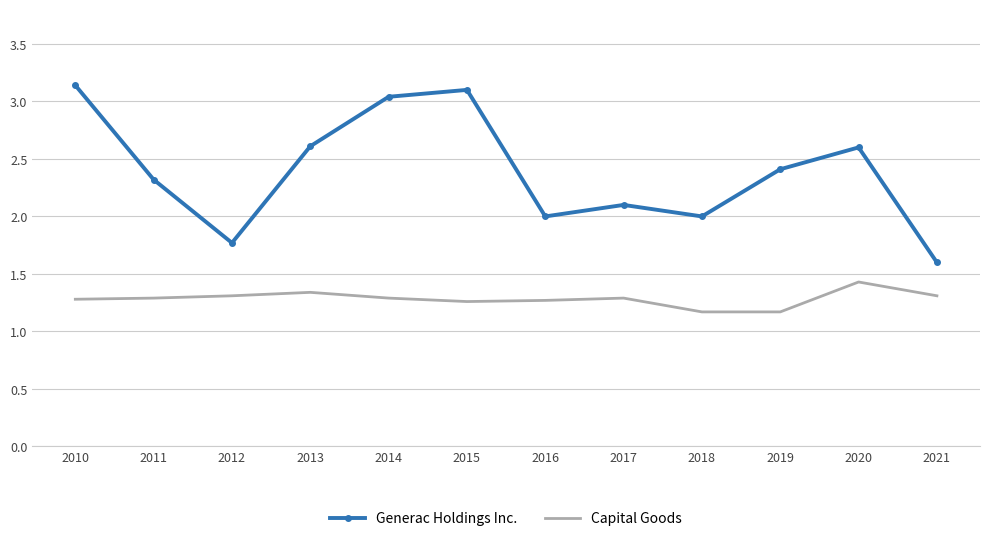

Rank the series by their maximum value, from lowest to highest.

Capital Goods, Generac Holdings Inc.